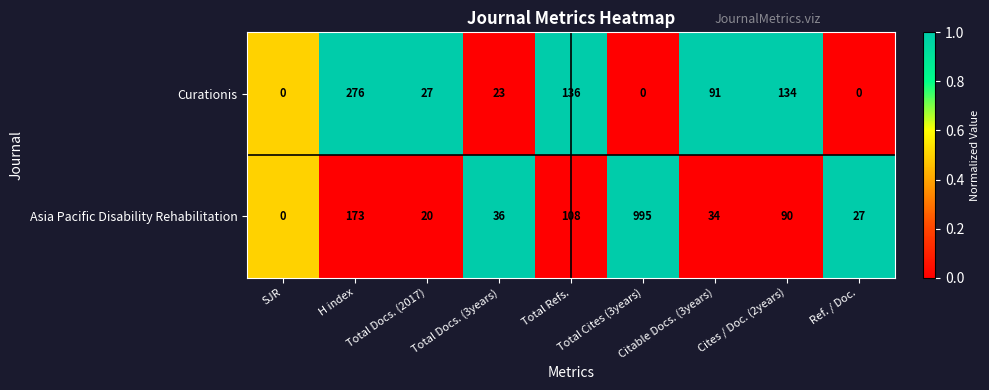

Rank the series by their maximum value, from highest to lowest.

Asia Pacific Disability Rehabilitation, Curationis